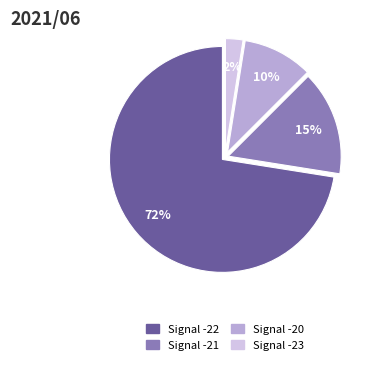

To the nearest percent, what is the average slice percentage?

25%